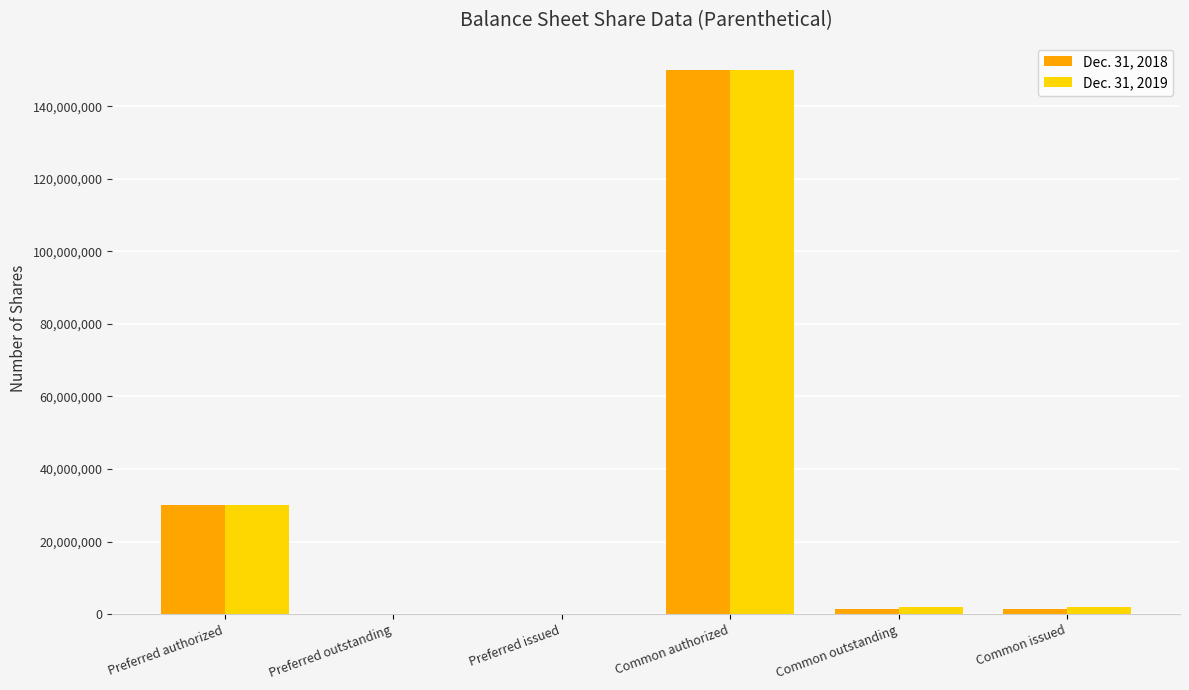

Where does the Dec. 31, 2019 series first go above 1952470?

Preferred authorized